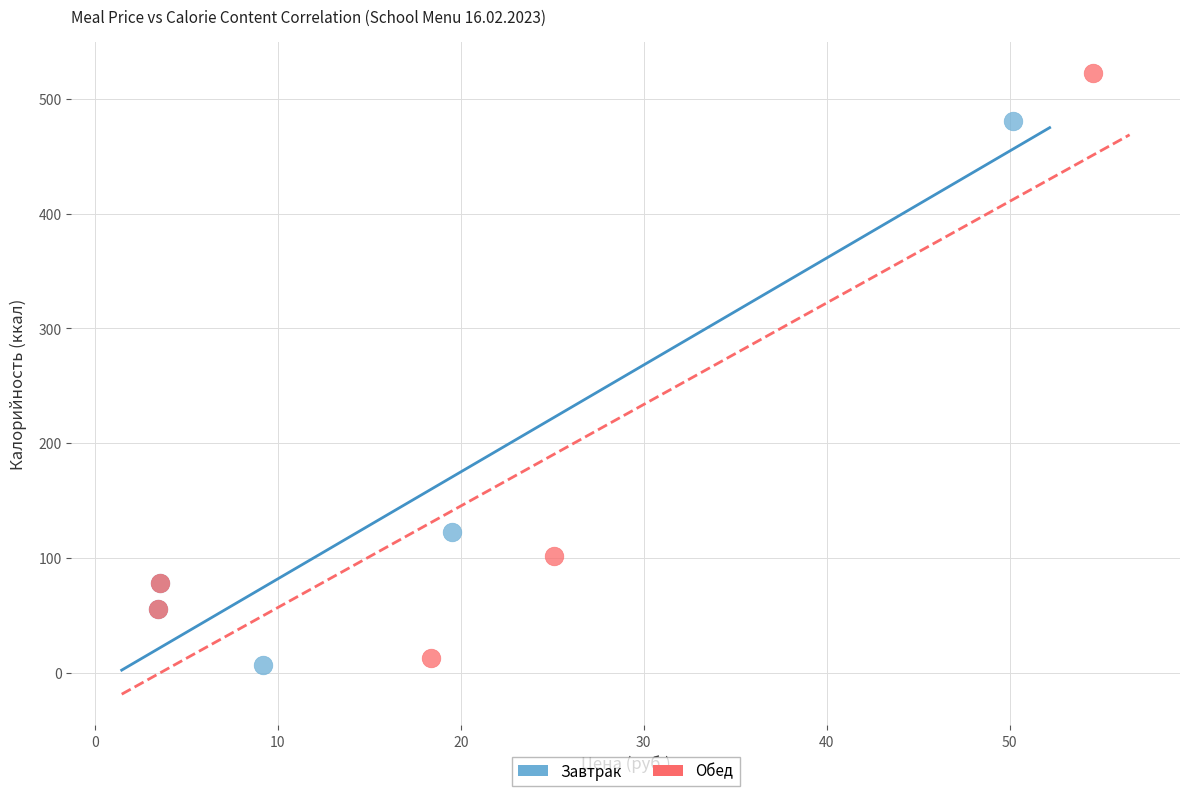

Which series has the widest spread of Y values?

Обед